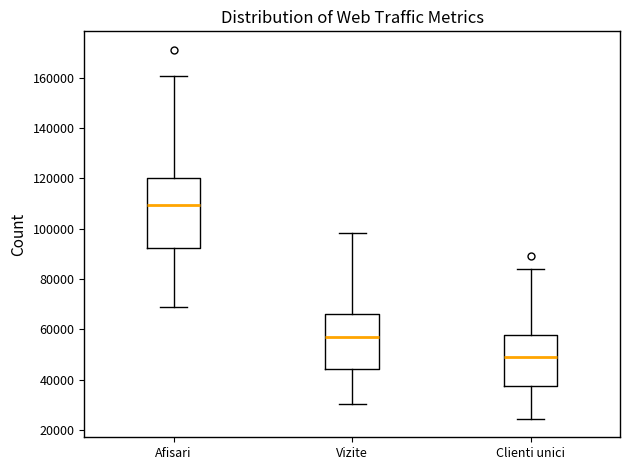

Reading left to right, transcribe this box plot: for each box, give where its median line is, the range the box spans, and where its two whiskers end, as read against the y-axis. The values are not printed on the chart, so give them approximately, as read against the axis.

Afisari: median 110000, box 92000 to 120000, whiskers 68000 to 160000
Vizite: median 58000, box 44000 to 66000, whiskers 30000 to 98000
Clienti unici: median 50000, box 38000 to 58000, whiskers 24000 to 84000